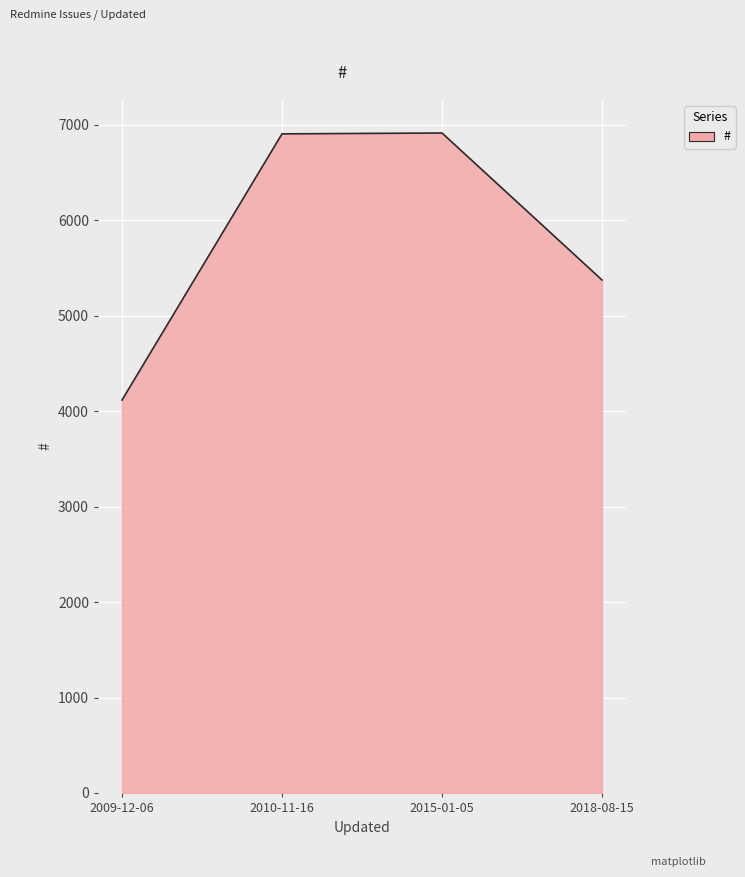

True or false: the data shows 1725 at 2015-01-05.

False